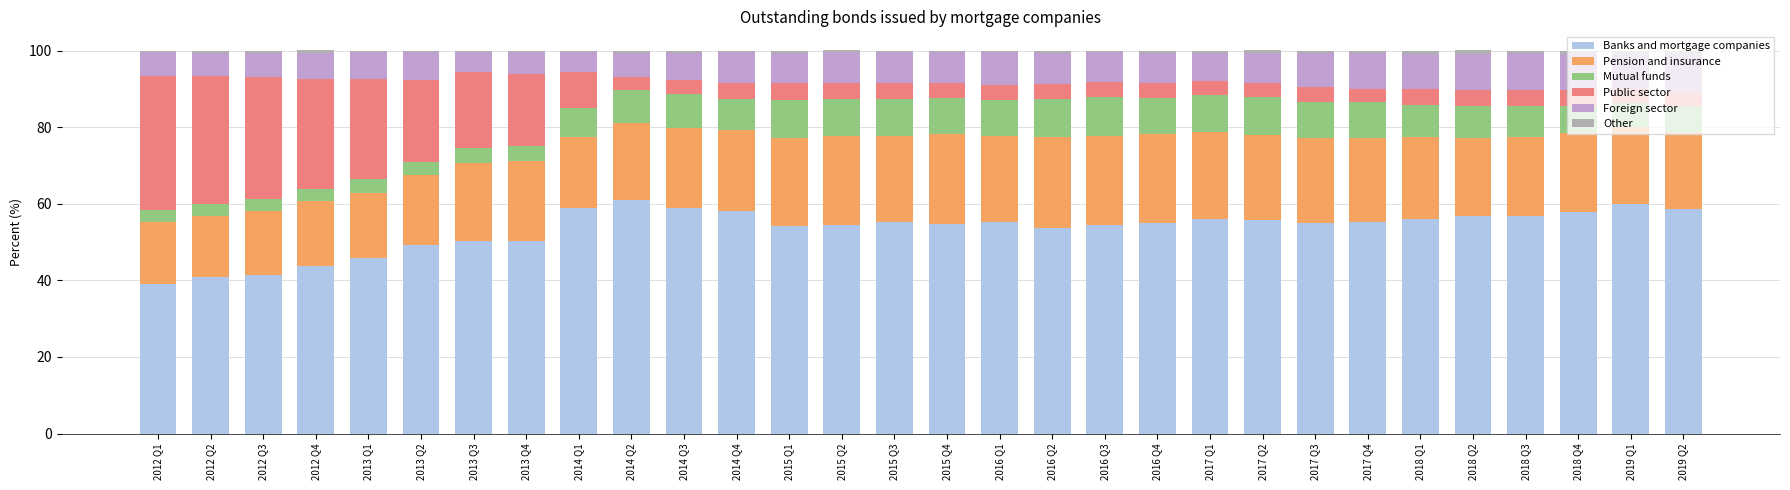

How many bars are there in total?

30